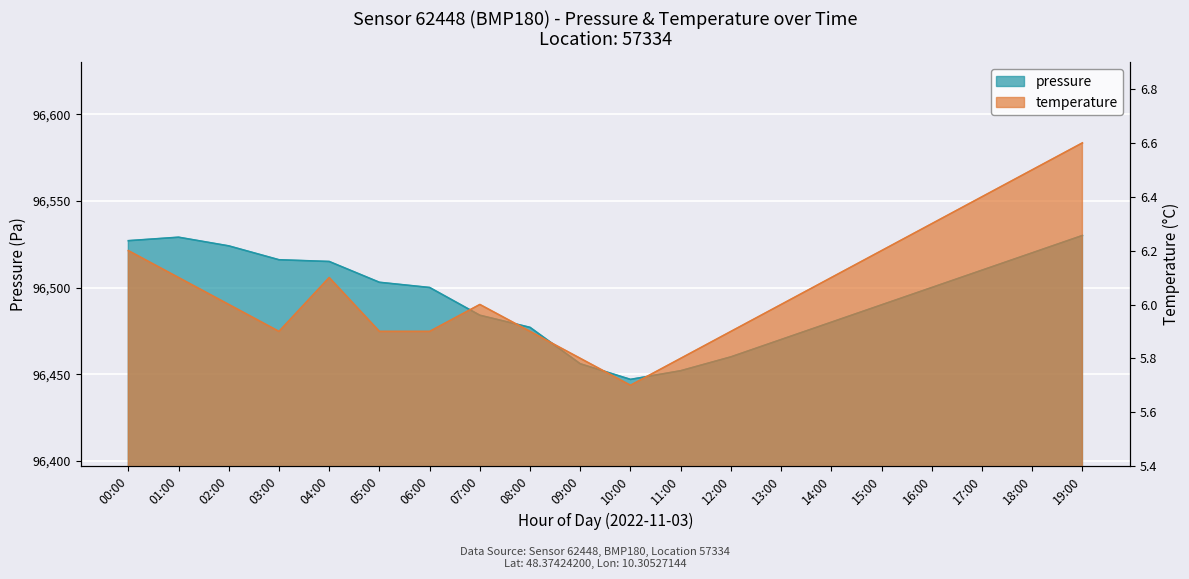

At which category does temperature reach its first local peak?

04:00